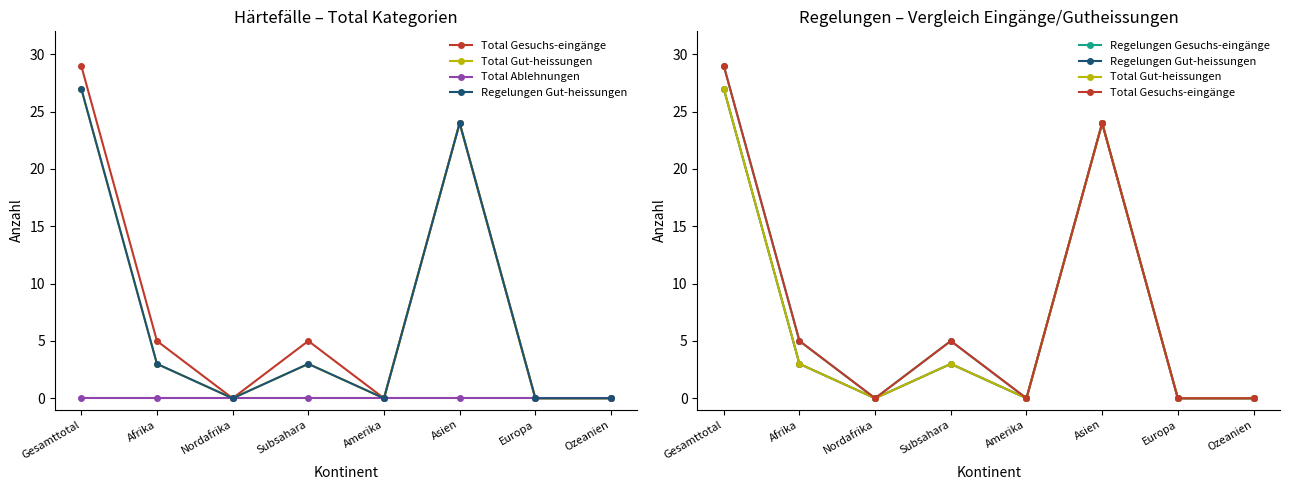

Reading right to left, extract all data points from this chart.

Total Gesuchs-eingänge: Ozeanien=0	Europa=0	Asien=24	Amerika=0	Subsahara=5	Nordafrika=0	Afrika=5	Gesamttotal=29
Total Gut-heissungen: Ozeanien=0	Europa=0	Asien=24	Amerika=0	Subsahara=3	Nordafrika=0	Afrika=3	Gesamttotal=27
Total Ablehnungen: Ozeanien=0	Europa=0	Asien=0	Amerika=0	Subsahara=0	Nordafrika=0	Afrika=0	Gesamttotal=0
Regelungen Gut-heissungen: Ozeanien=0	Europa=0	Asien=24	Amerika=0	Subsahara=3	Nordafrika=0	Afrika=3	Gesamttotal=27
Regelungen Gesuchs-eingänge: Ozeanien=0	Europa=0	Asien=24	Amerika=0	Subsahara=5	Nordafrika=0	Afrika=5	Gesamttotal=29